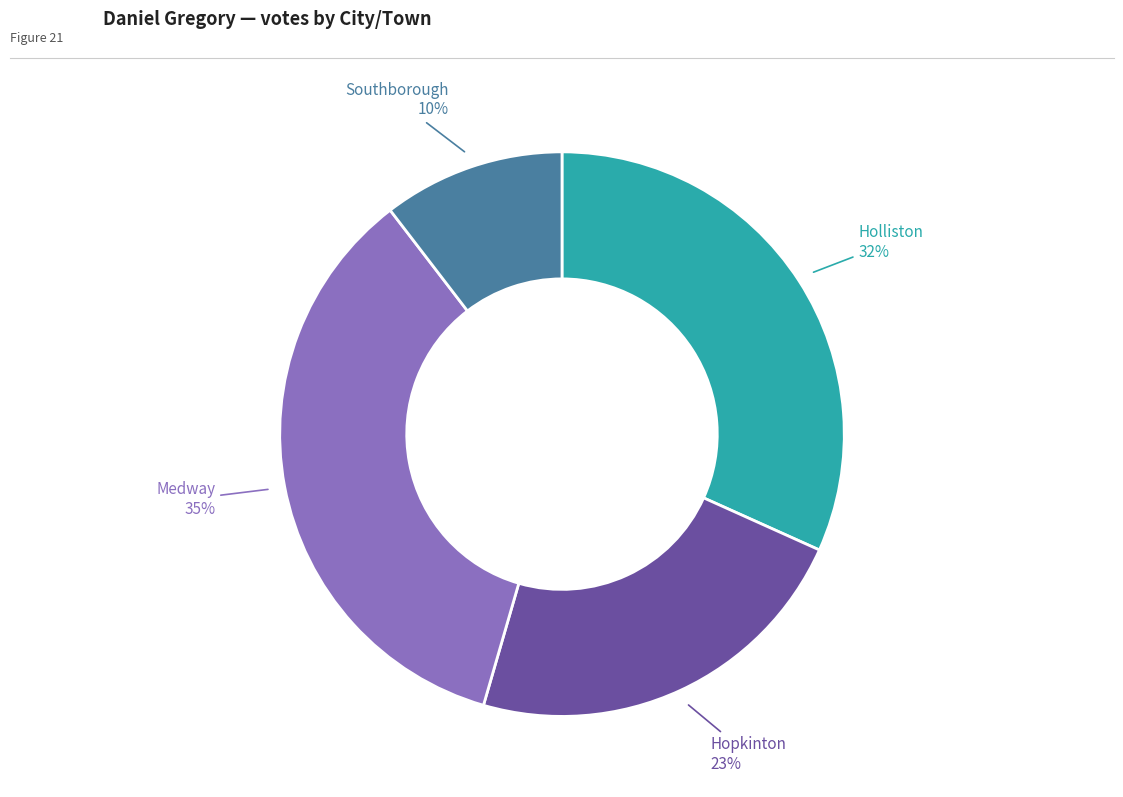

To the nearest percent, what is the average slice percentage?

25%